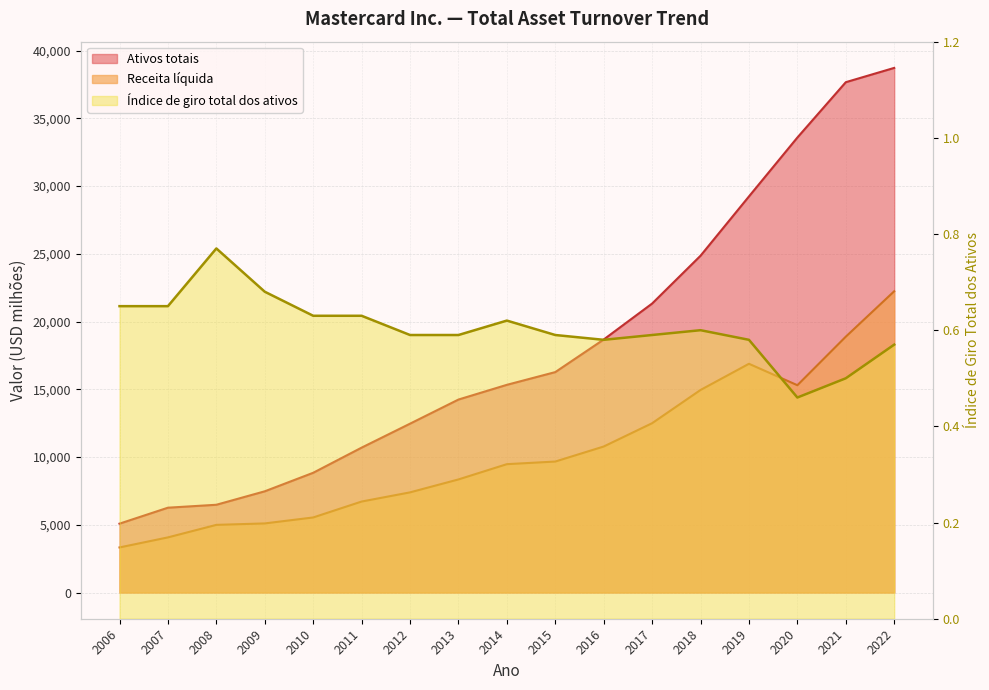

What is the average value of the Índice de giro total dos ativos series?

0.6